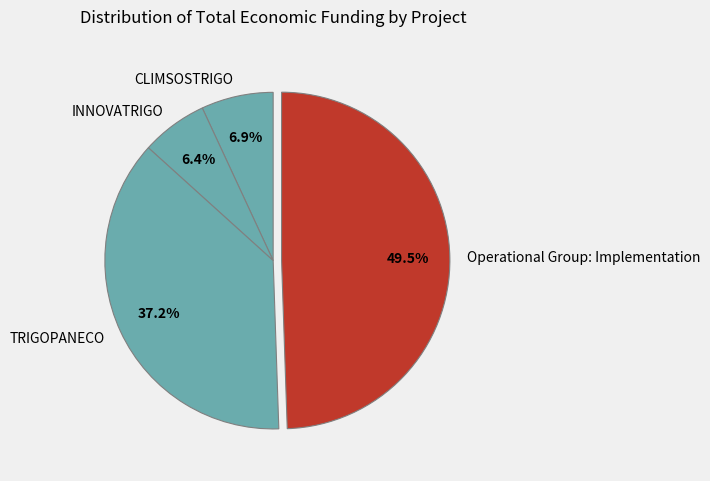

To the nearest percent, what percentage of the pie is INNOVATRIGO?

6%